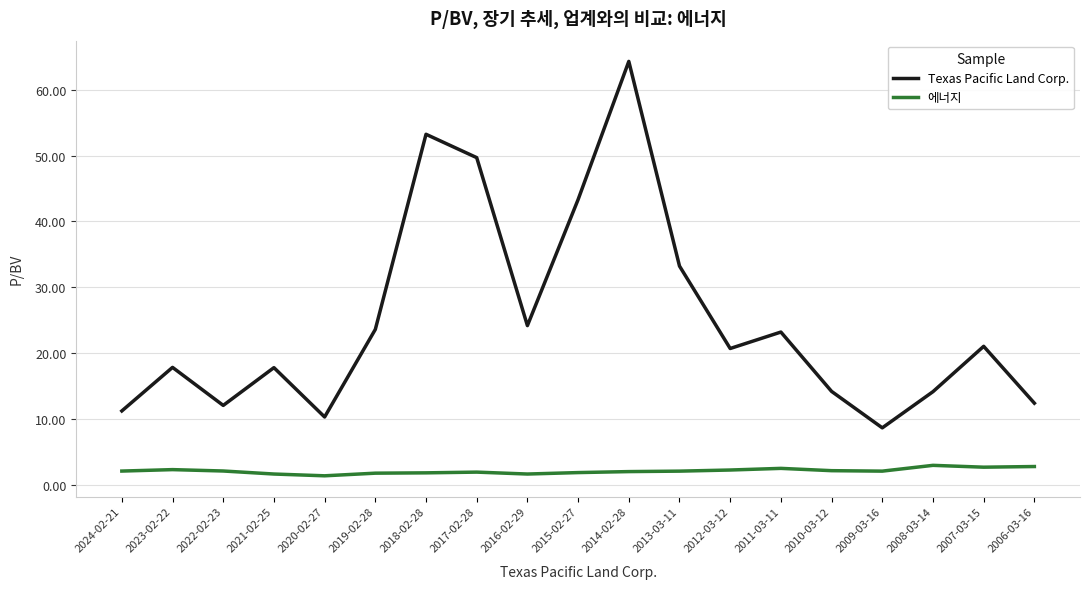

Is the value of 에너지 at 2016-02-29 greater than the value of Texas Pacific Land Corp. at 2024-02-21?

No